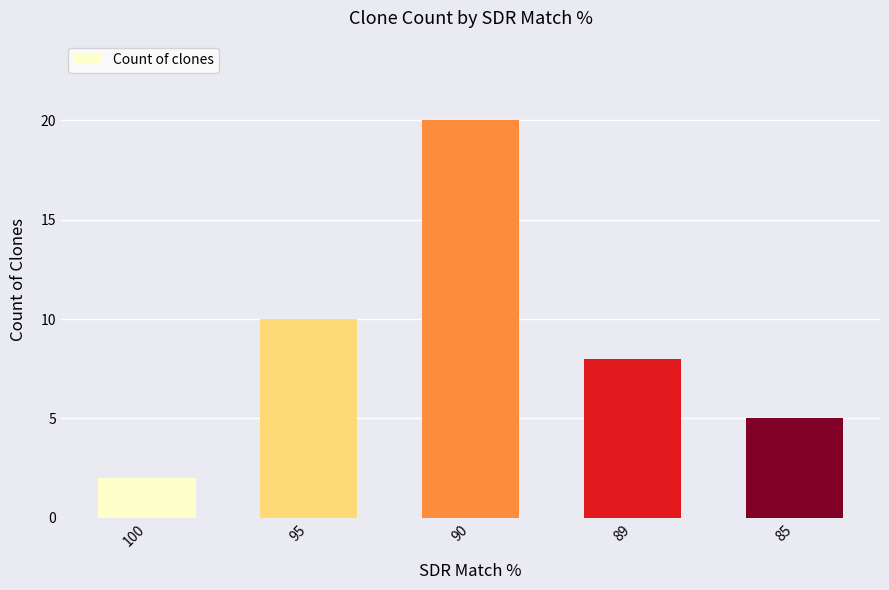

At which category does the chart reach its peak across all series?

90